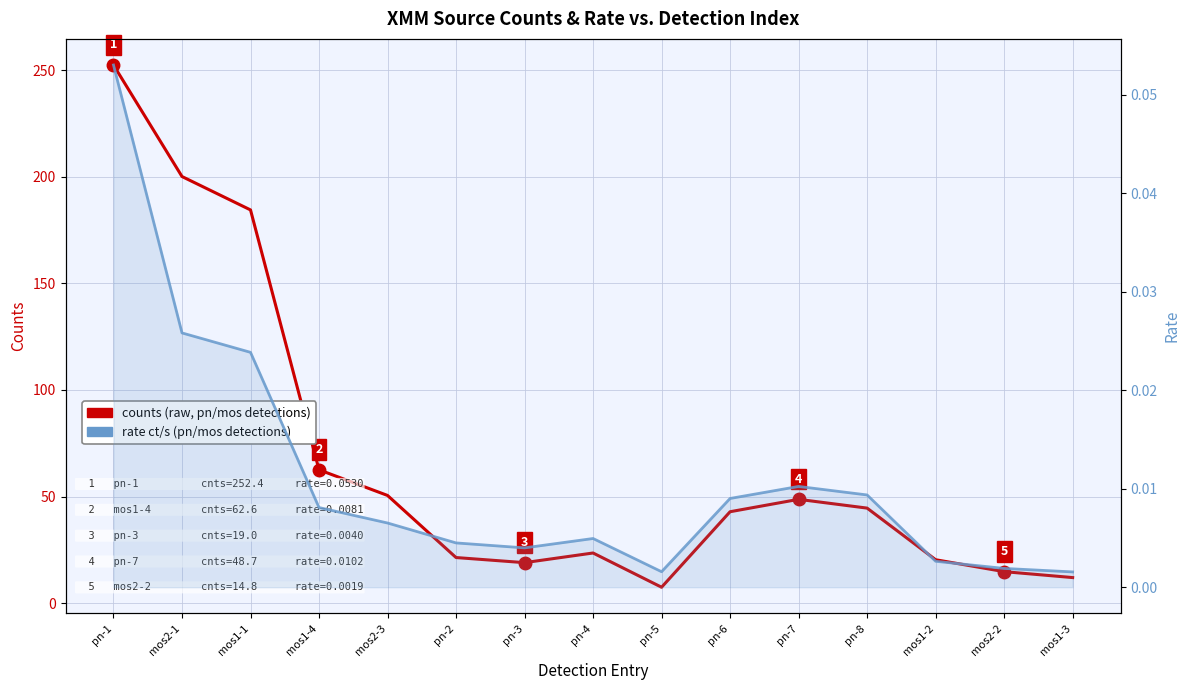

Which series has the widest spread of values?

counts (raw)